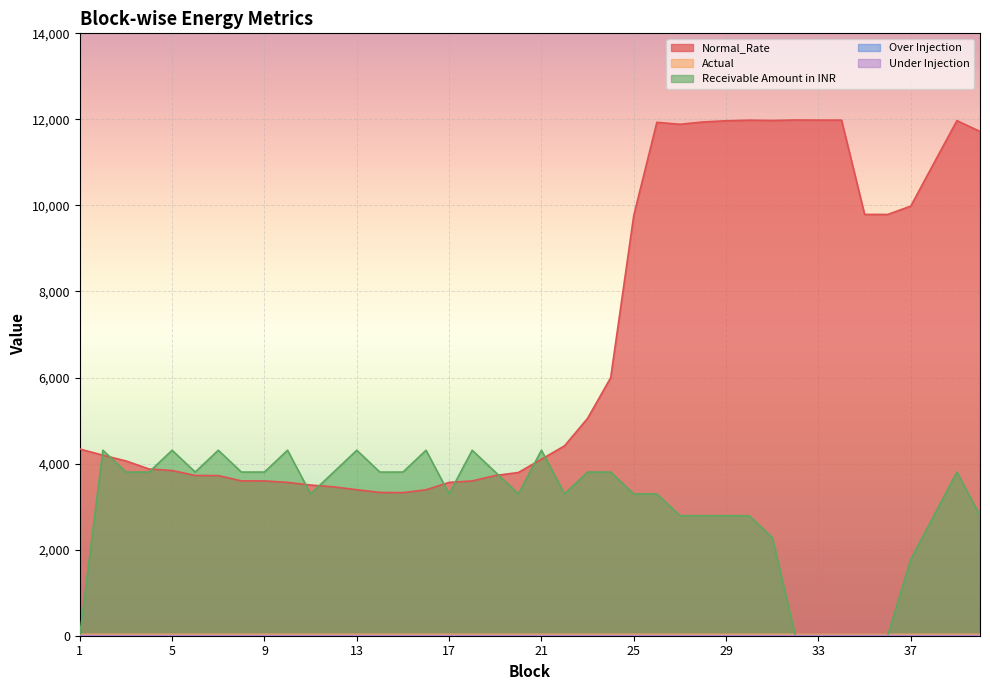

At which label does Normal_Rate first exceed 4339?

1